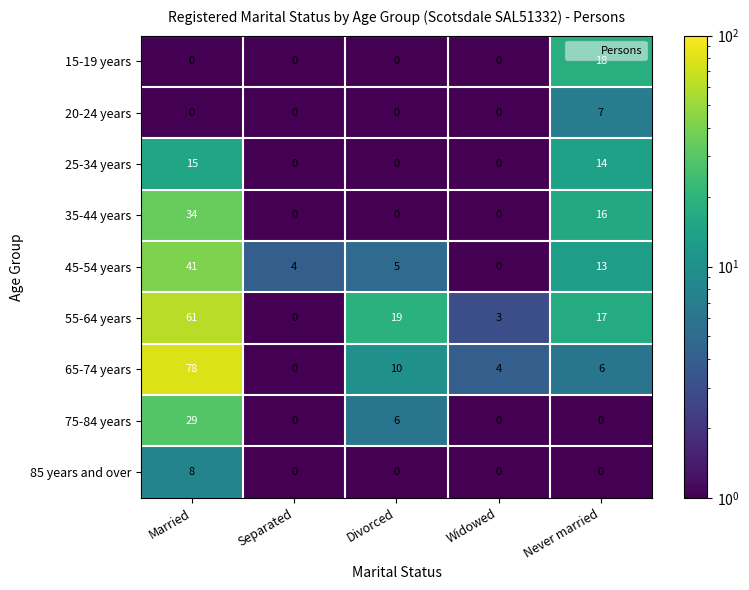

What is the sum of all 25-34 years values?

29